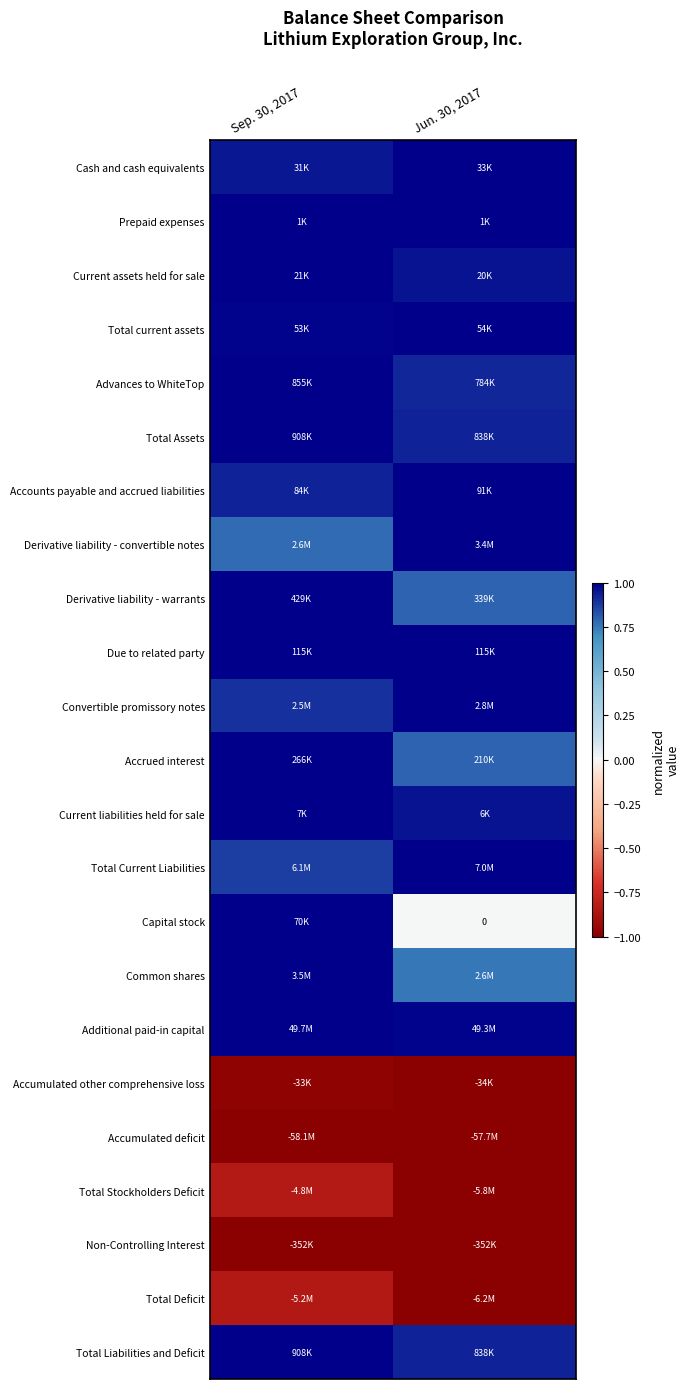

What is the highest value of the Accumulated deficit series?

-1.0